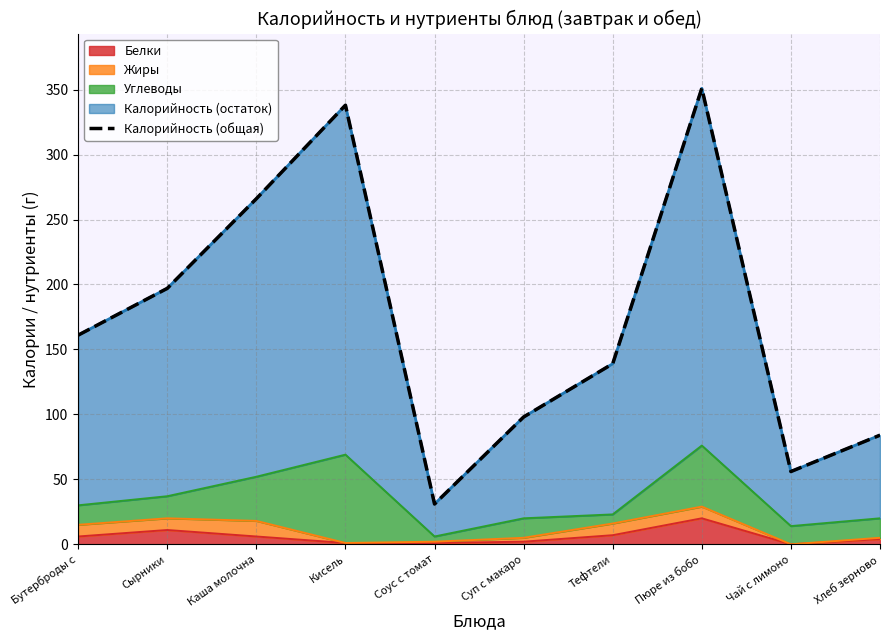

How many values exceed 161?

4